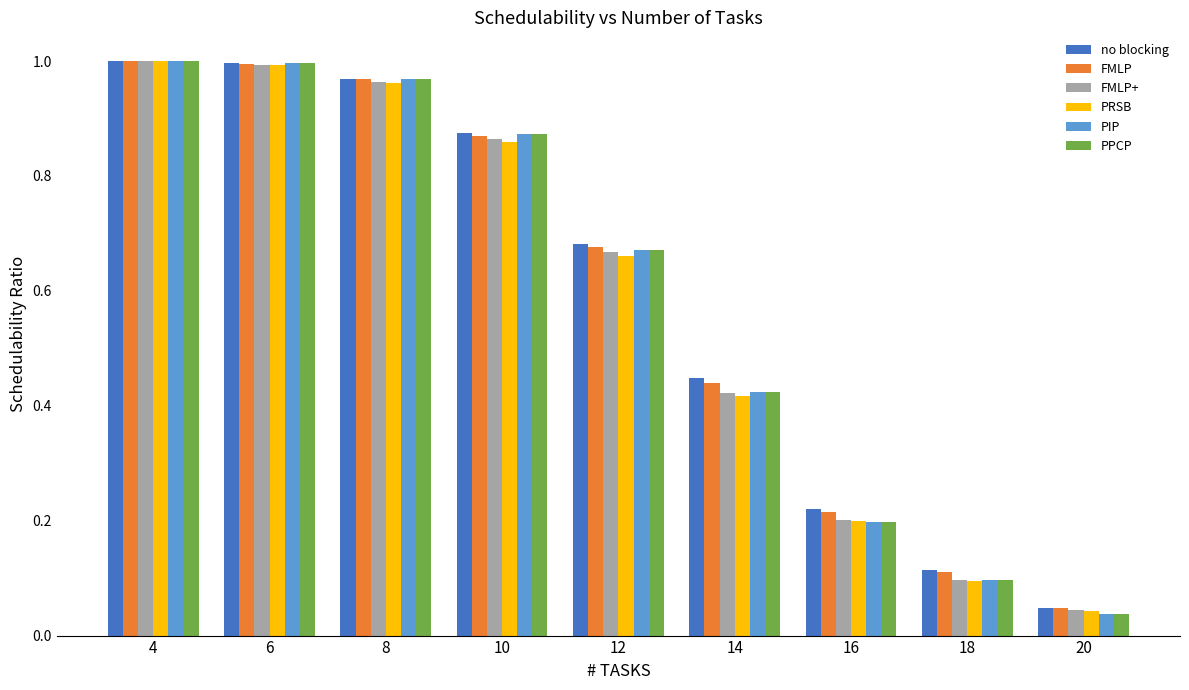

How many groups of bars are there?

9